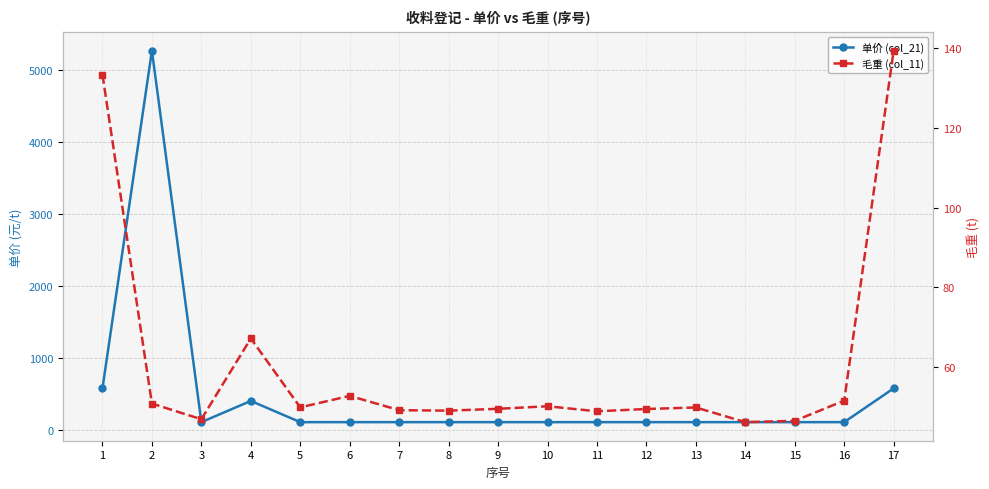

At which label is 单价 (col_21) closest to 2687?

1